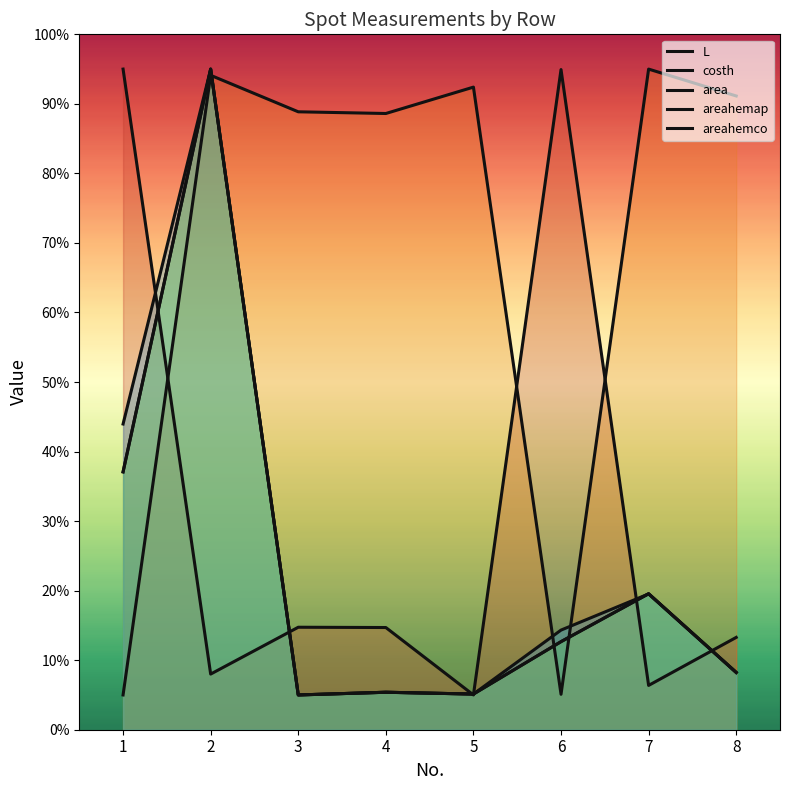

At which category is the sum across all series the highest?

2